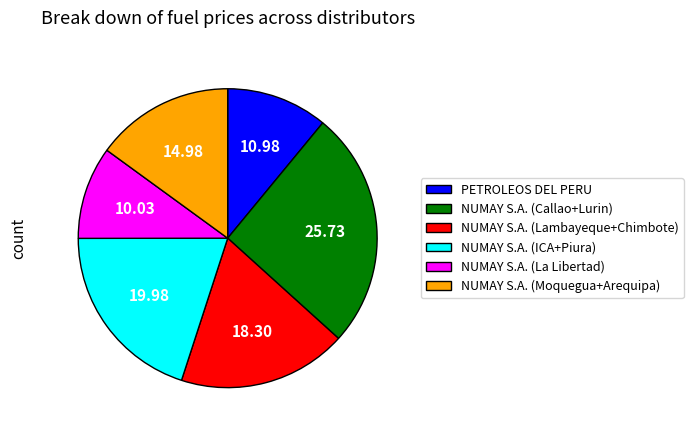

Is there a majority slice in this chart?

No